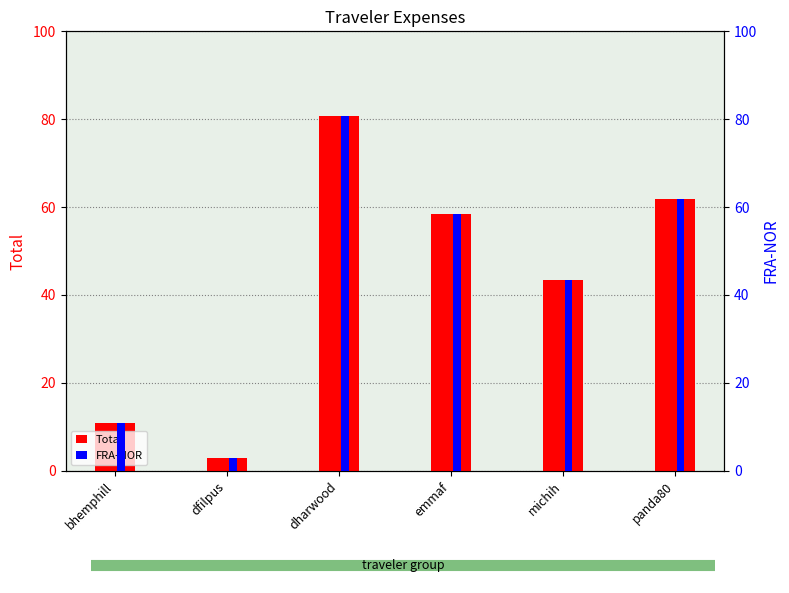

What is the lowest value of the Total series?

3.0